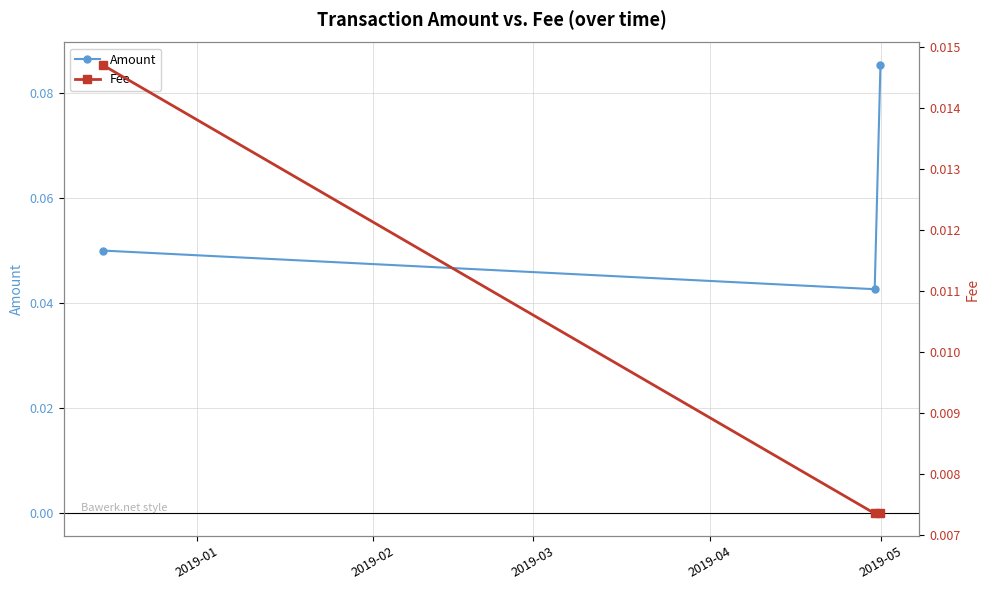

Which series has the largest total across all categories?

Amount